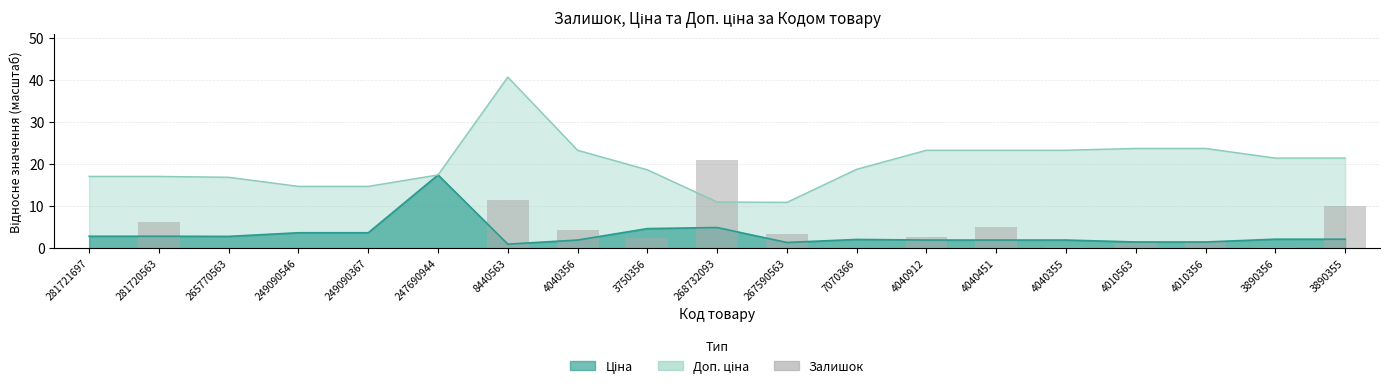

Reading left to right, list all the values displayed in this chart.

281721697=0.1	281720563=6.1	265770563=0.1	249090546=0.0	249090367=0.1	247690944=0.0	8440563=11.5	4040356=4.4	3750356=2.3	268732093=20.9	267590563=3.4	7070366=0.1	4040912=2.8	4040451=5.0	4040355=0.2	4010563=1.2	4010356=1.6	3890356=0.3	3890355=10.0